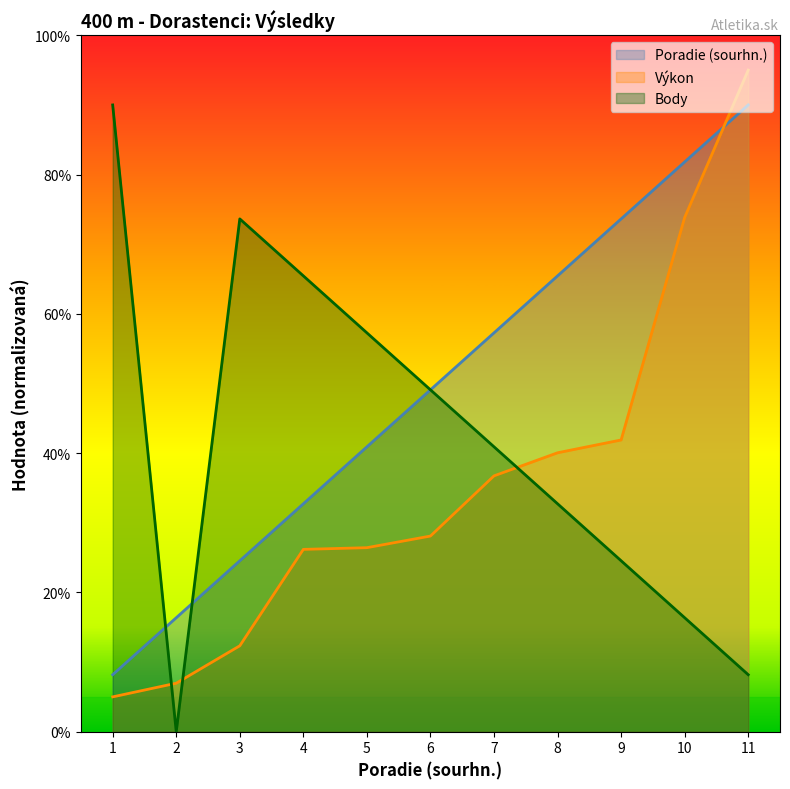

The Body series shows 49.1 at 6. True or false?

True